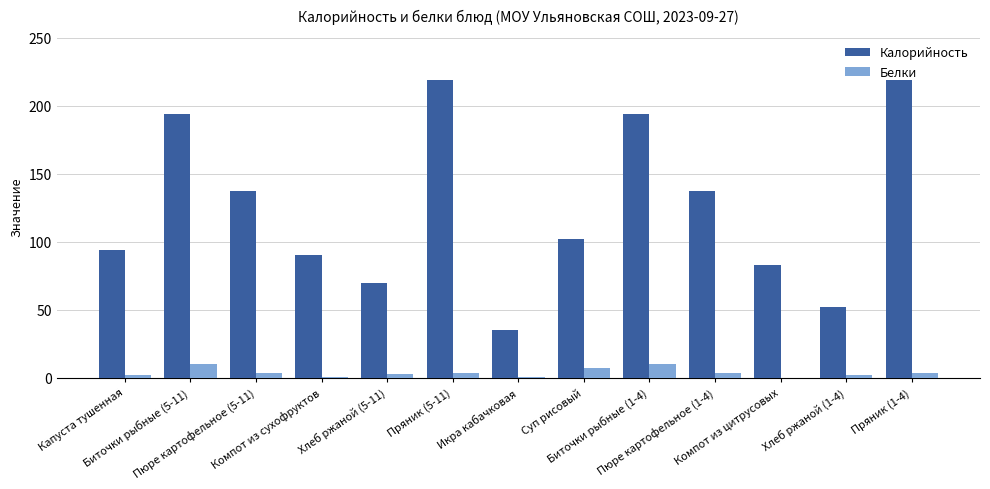

What is the maximum value shown in the chart?

219.0